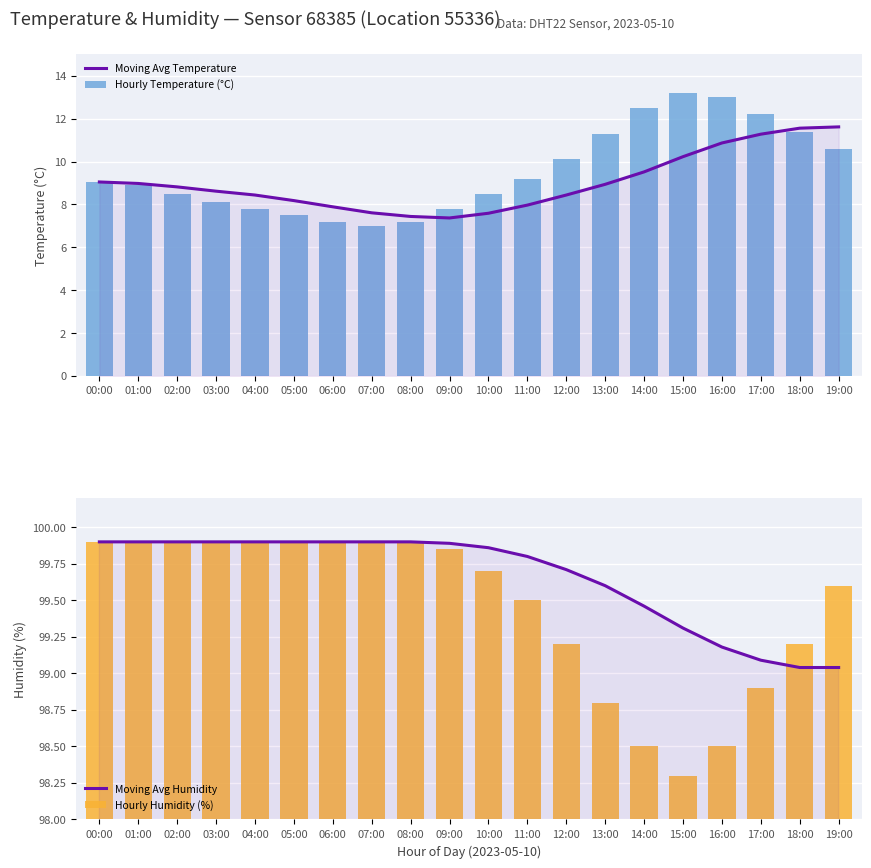

Where does the Moving Avg Temperature series first go above 8?

00:00